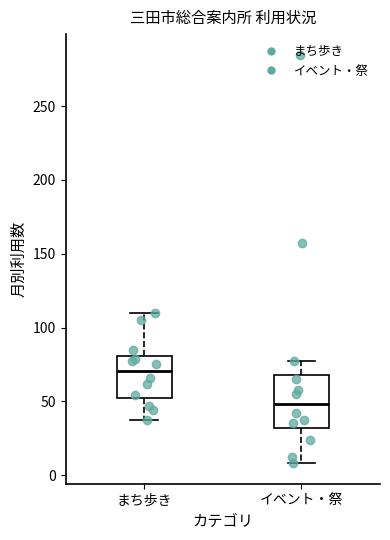

Which box is the tallest, from its lower edge to its upper edge?

イベント・祭